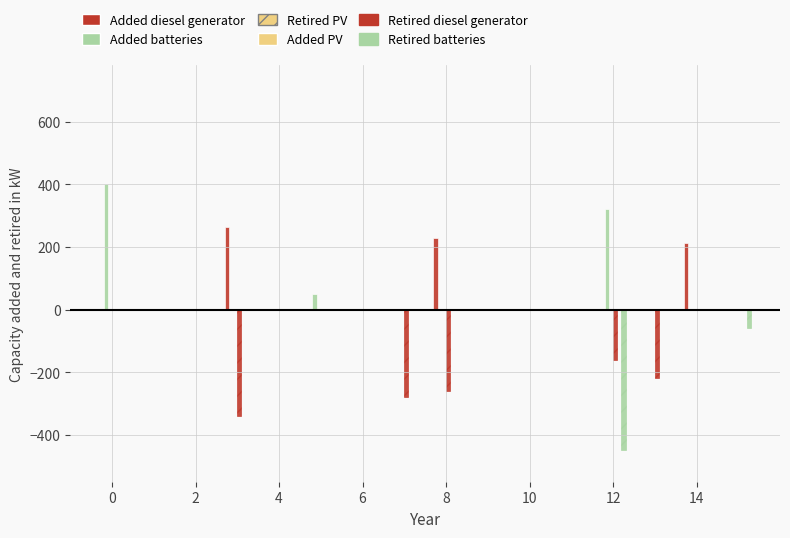

Which series has the largest total across all categories?

Added batteries